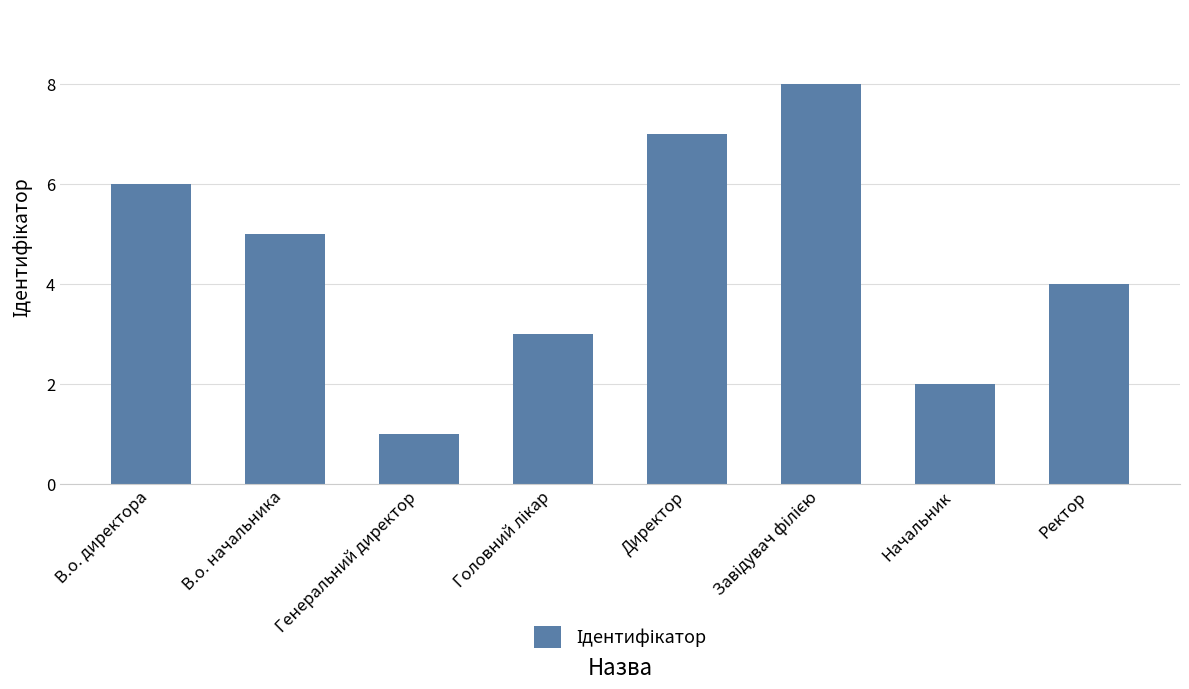

How many distinct data groups are displayed?

1